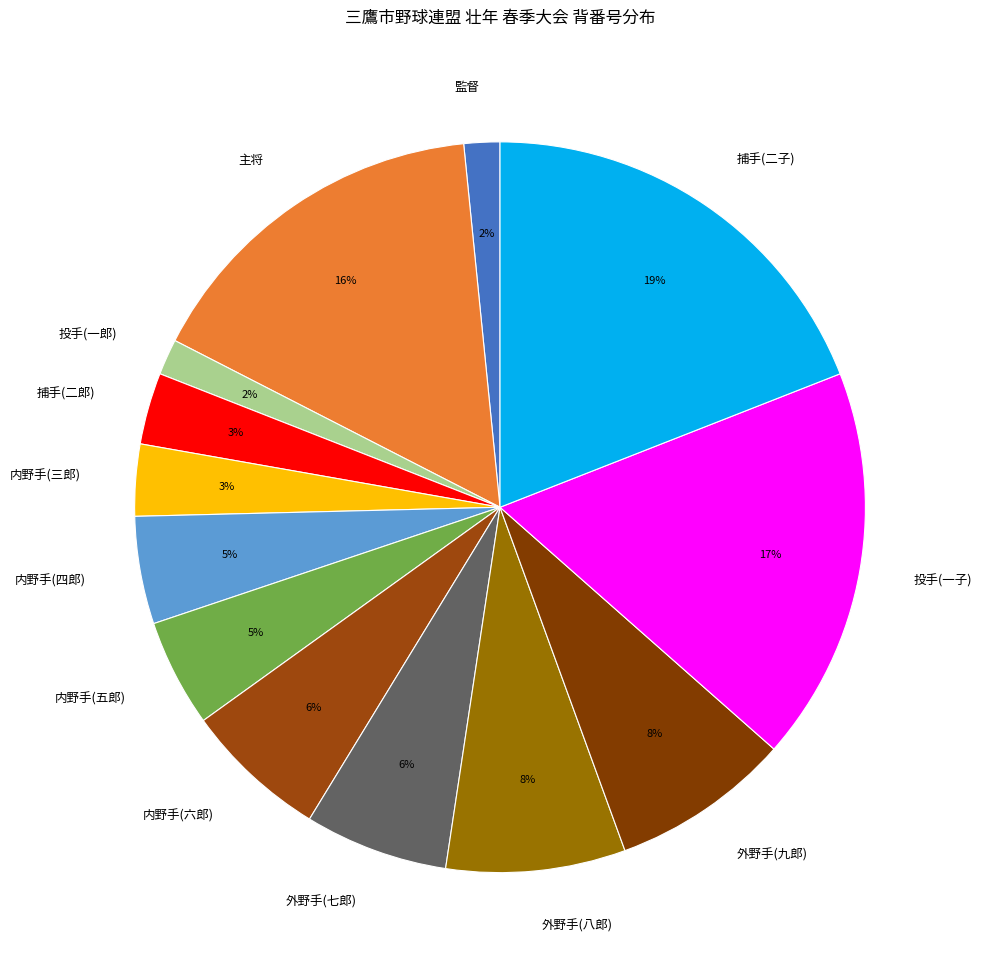

To the nearest percent, what portion does 外野手(七郎) represent?

6%